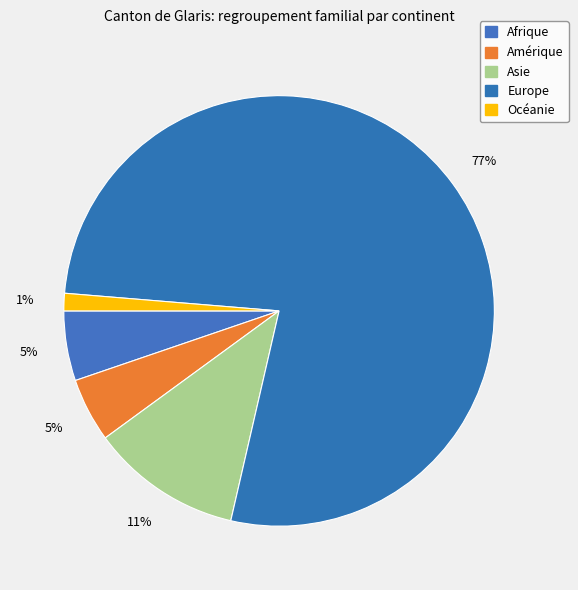

The Océanie slice represents 1% of the pie. True or false?

True